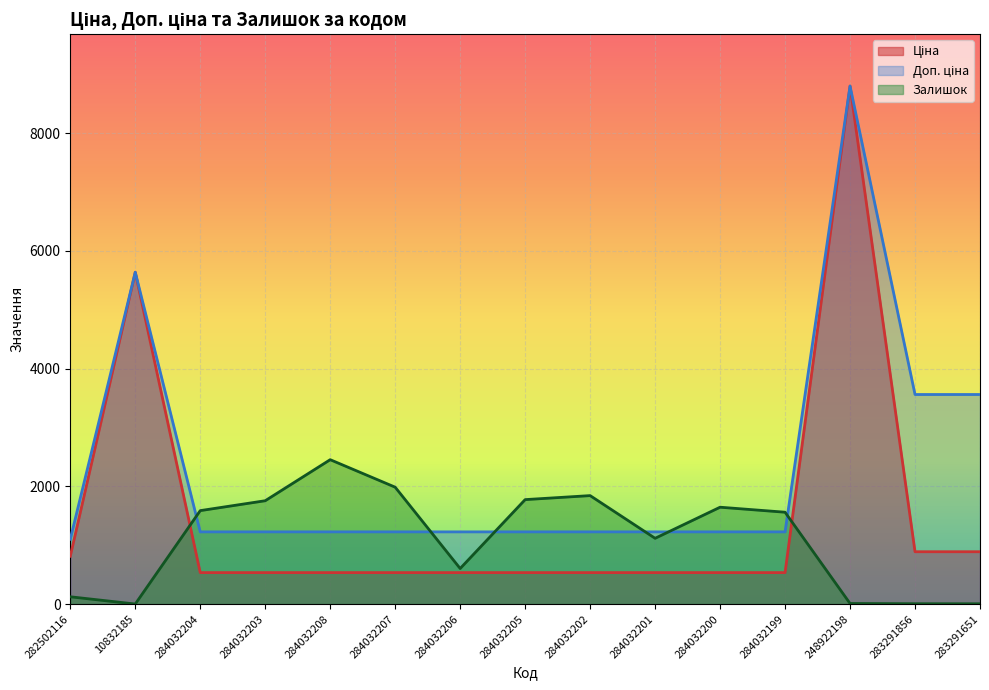

Is it true that Ціна equals 889.9 at 283291651?

True